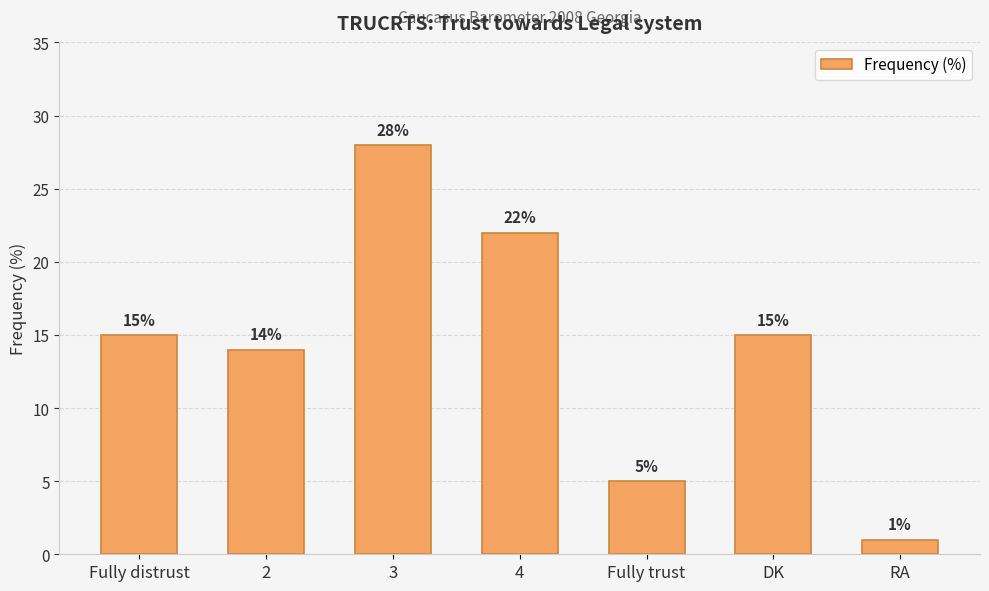

What value does the data have at 4?

22